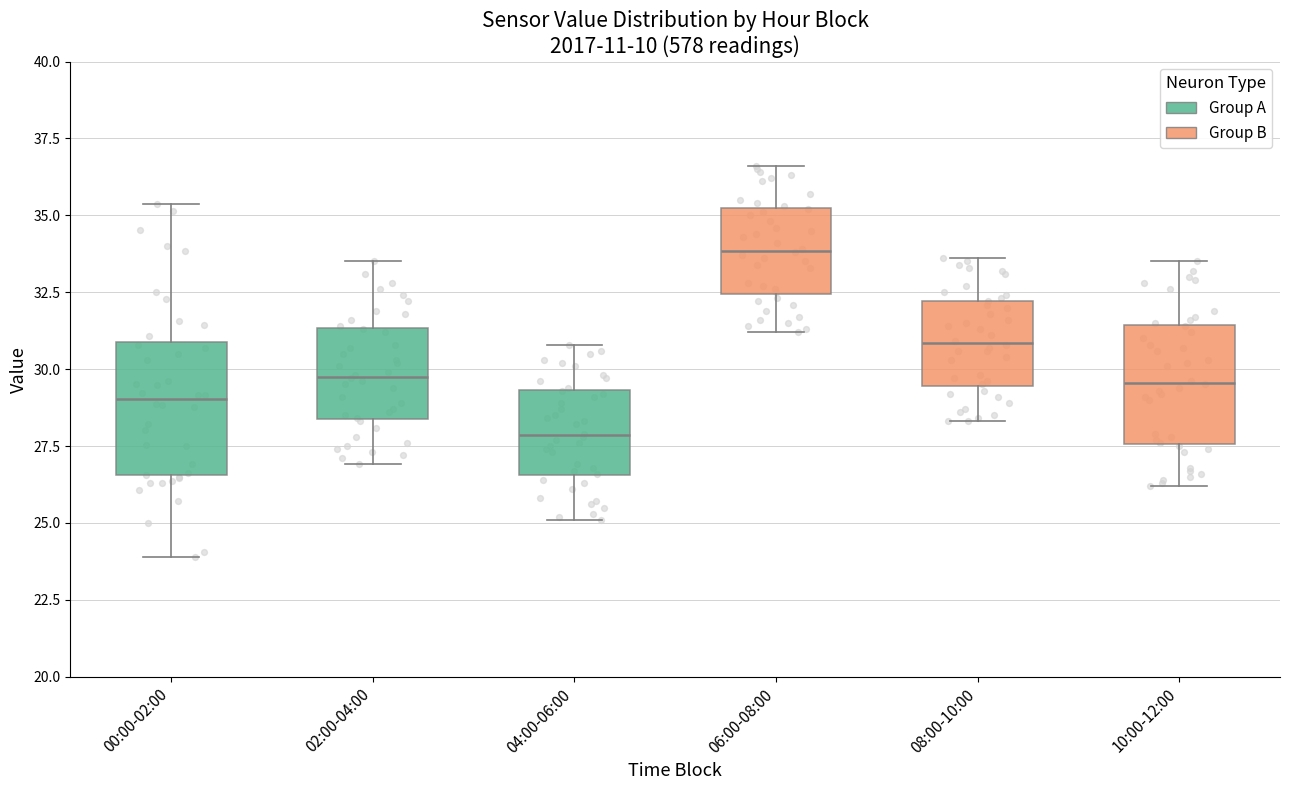

Reading left to right, transcribe this box plot: for each box, give where its median line is, the range the box spans, and where its two whiskers end, as read against the y-axis. The values are not printed on the chart, so give them approximately, as read against the axis.

00:00-02:00: median 29.0, box 26.5 to 31.0, whiskers 24.0 to 35.5
02:00-04:00: median 30.0, box 28.5 to 31.5, whiskers 27.0 to 33.5
04:00-06:00: median 28.0, box 26.5 to 29.5, whiskers 25.0 to 31.0
06:00-08:00: median 34.0, box 32.5 to 35.0, whiskers 31.0 to 36.5
08:00-10:00: median 31.0, box 29.5 to 32.0, whiskers 28.5 to 33.5
10:00-12:00: median 29.5, box 27.5 to 31.5, whiskers 26.0 to 33.5